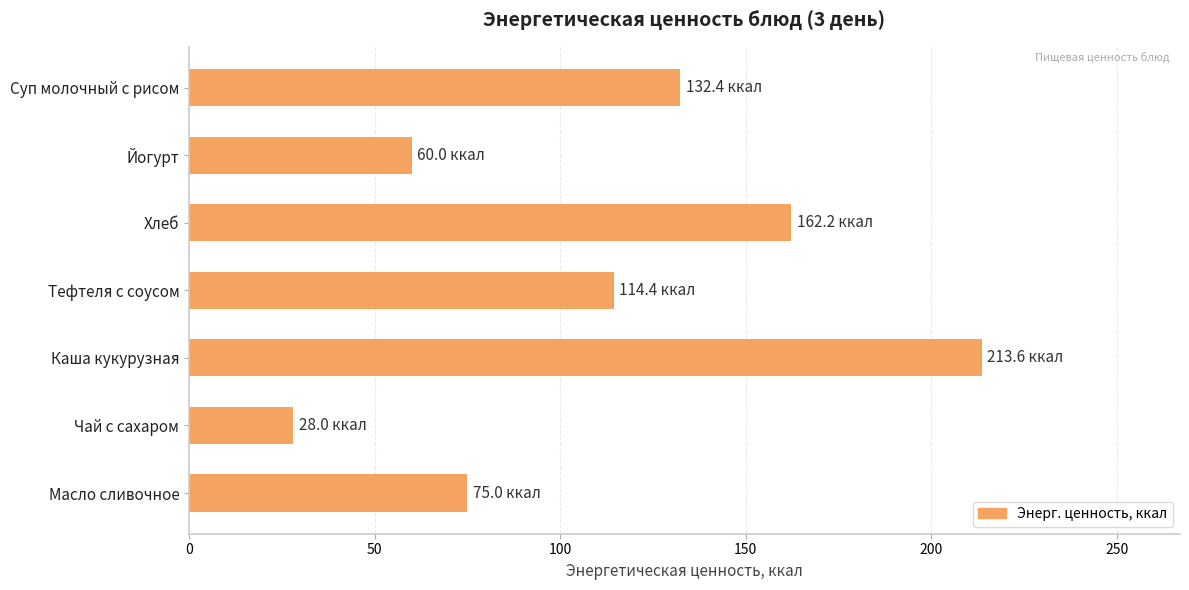

Are the bars grouped side by side (vs. stacked)?

No